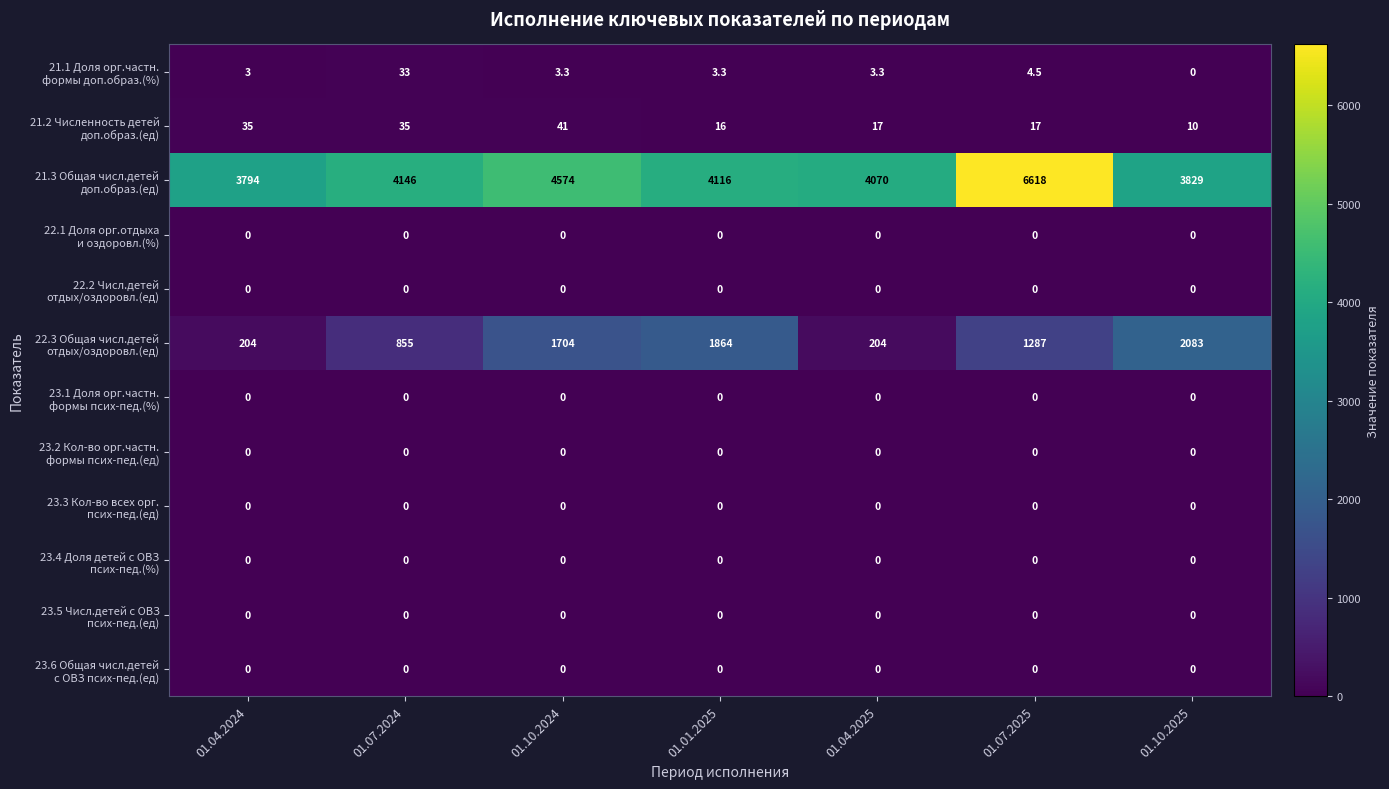

What is the total value across all series at 01.01.2025?

5999.3